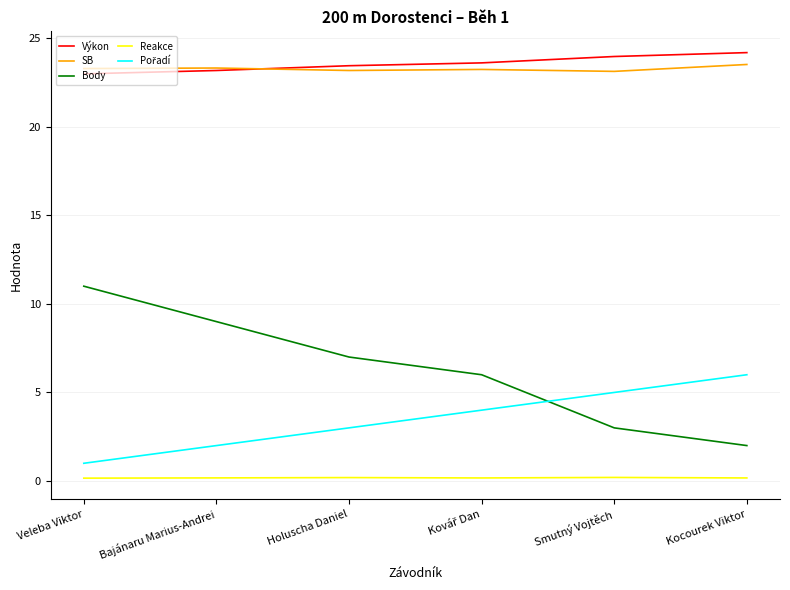

What is the greatest value displayed?

24.2